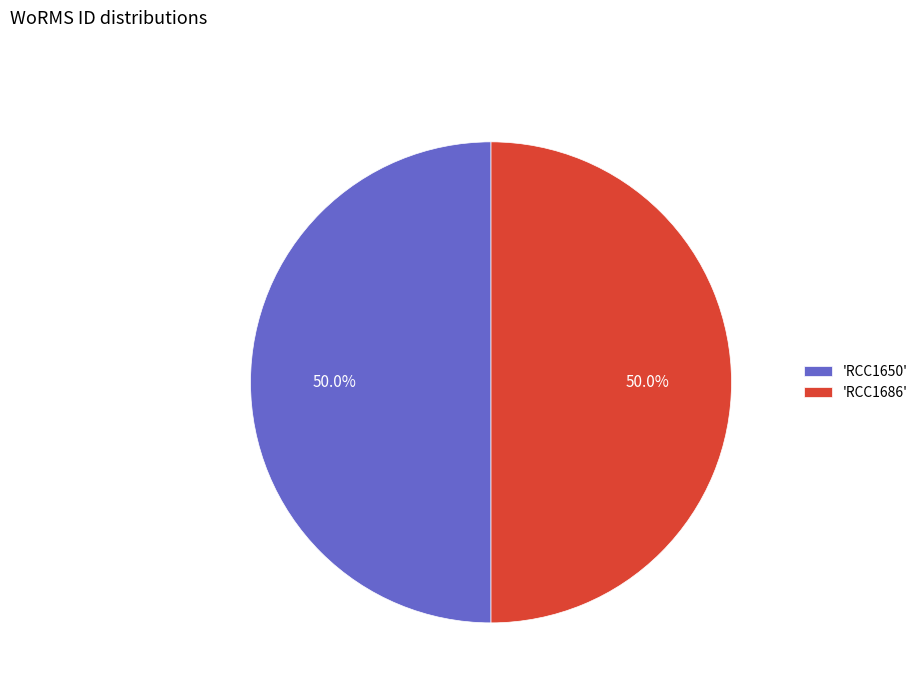

What percentage is NOT represented by 'RCC1650'?

50.0%